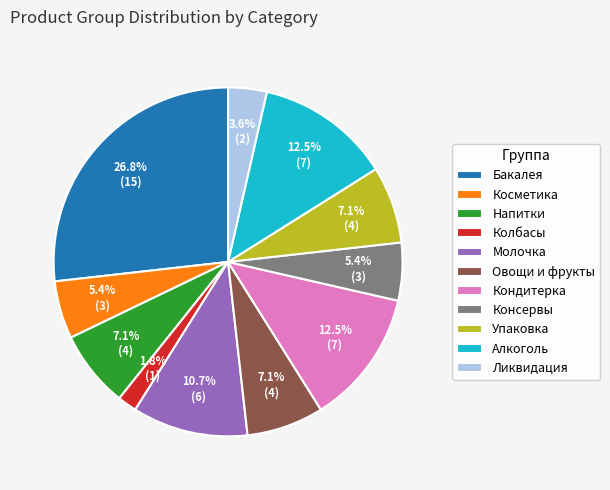

What is the largest slice in the pie chart?

Бакалея